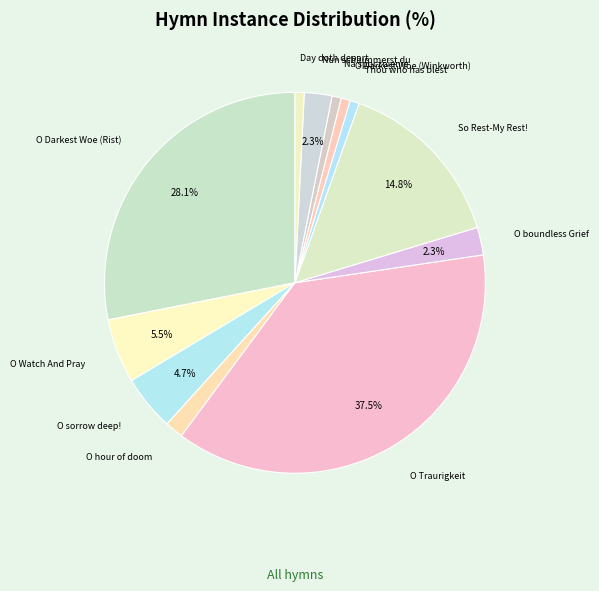

To the nearest percent, what is the average slice percentage?

8%